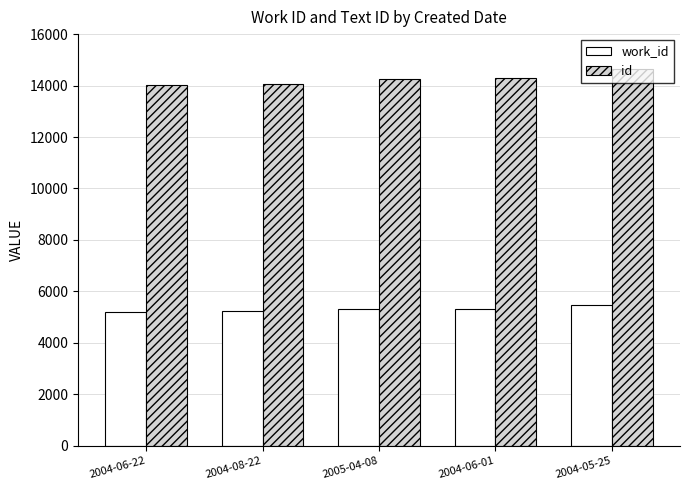

What are all the series names shown in the legend?

work_id, id